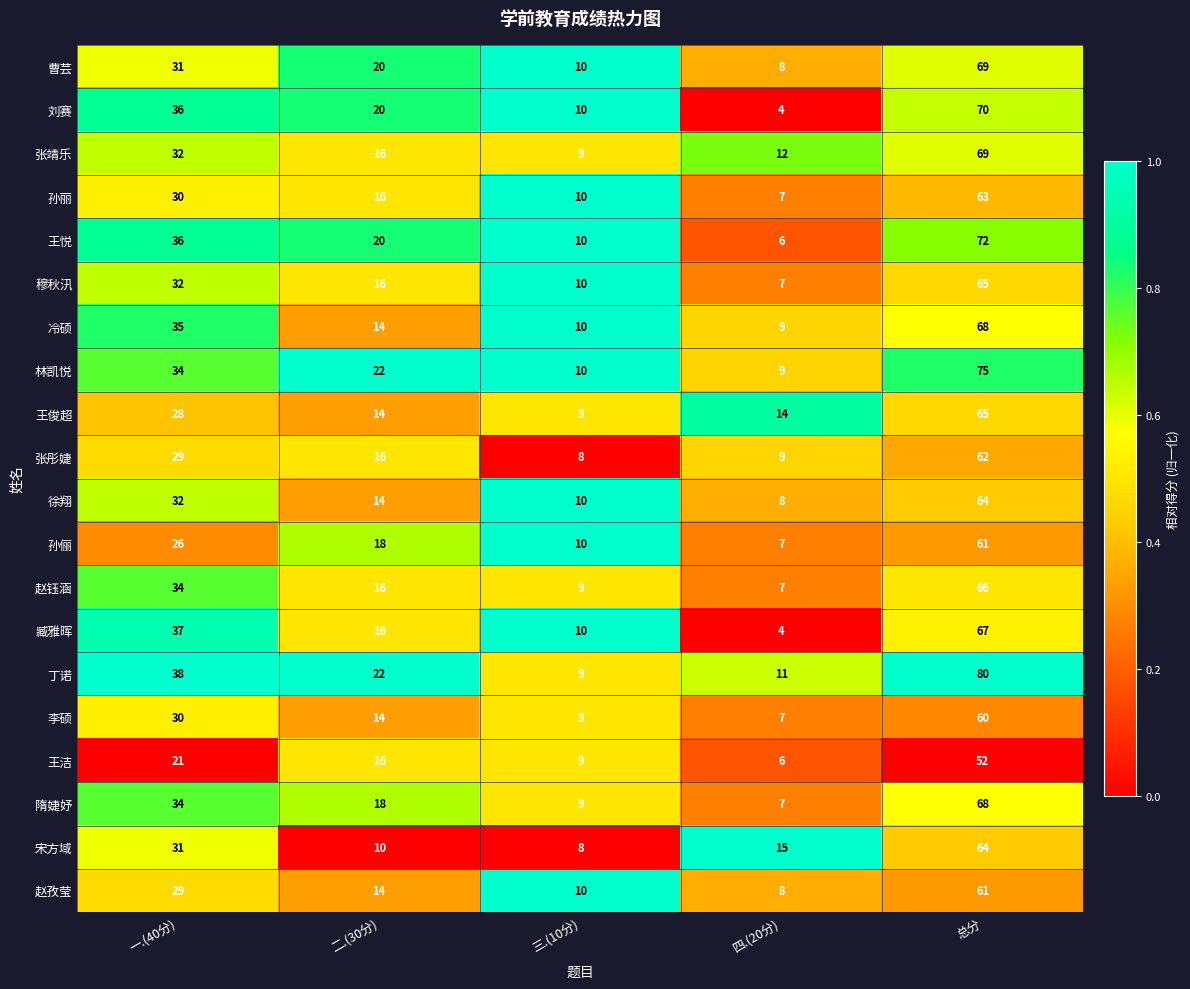

The value of 丁诺 at 二.(30分) is 38. True or false?

False